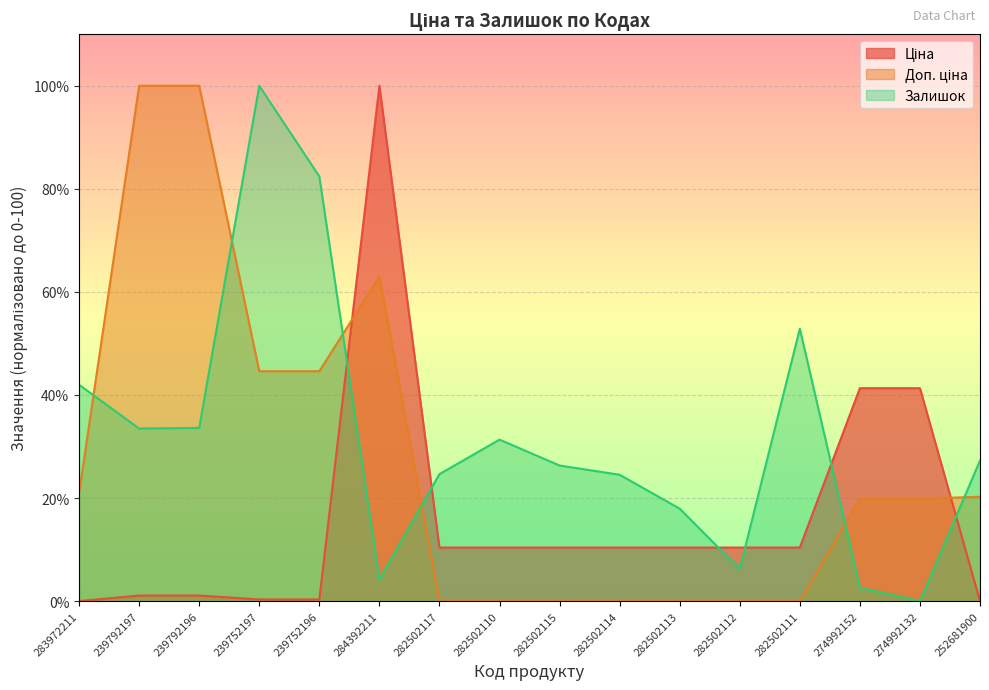

How many series are shown in this chart?

3